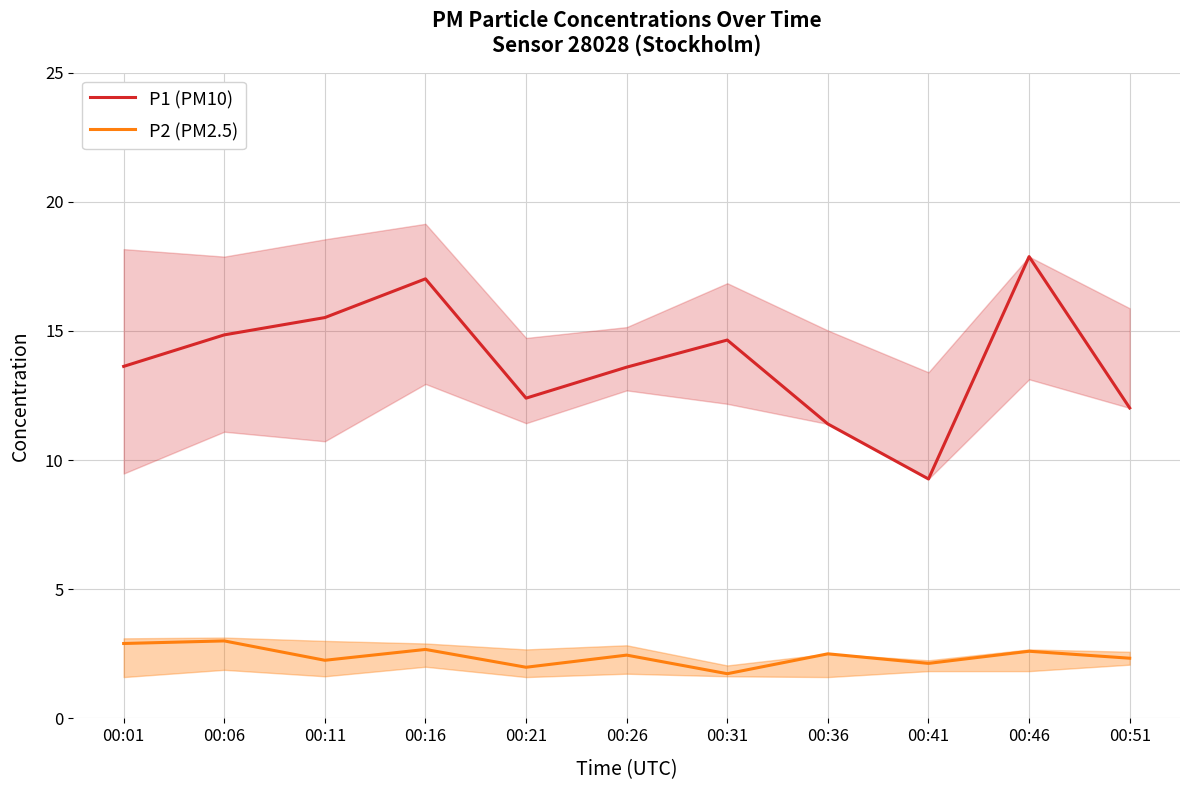

The value of P1 (PM10) at 00:31 is 14.7. True or false?

True